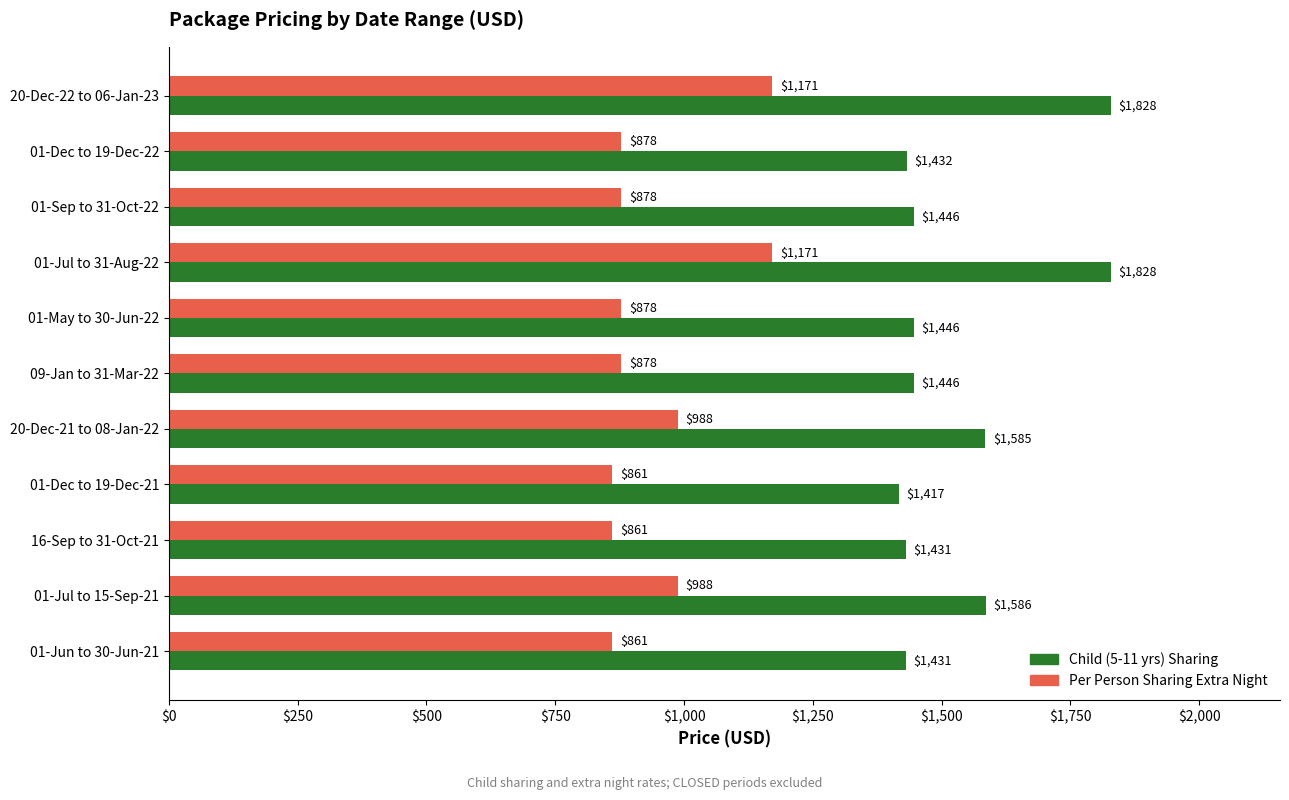

At 20-Dec-21 to 08-Jan-22, list the series in order from smallest to largest.

Per Person Sharing Extra Night, Child (5-11 yrs) Sharing